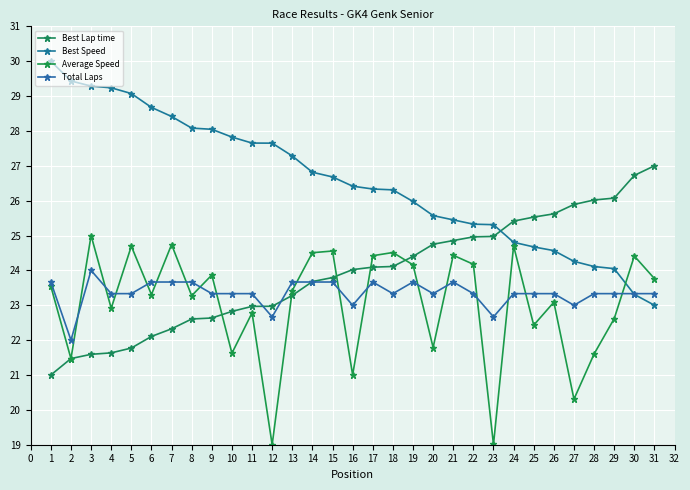

How many interior local valleys does the Average Speed series have?

11